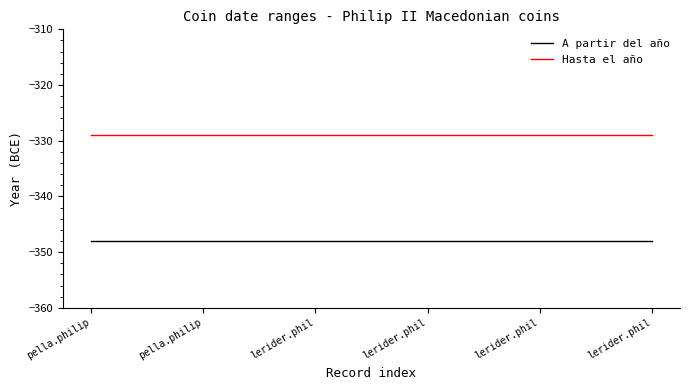

Does the chart display data point markers on the line(s)?

No